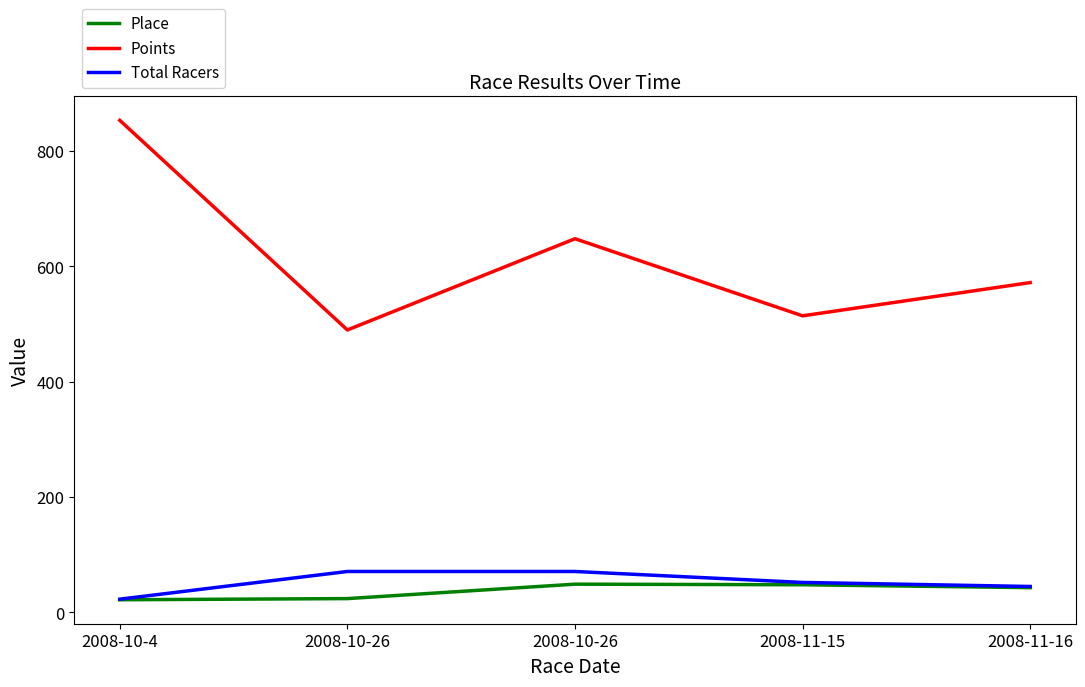

How many lines are shown in the chart?

3